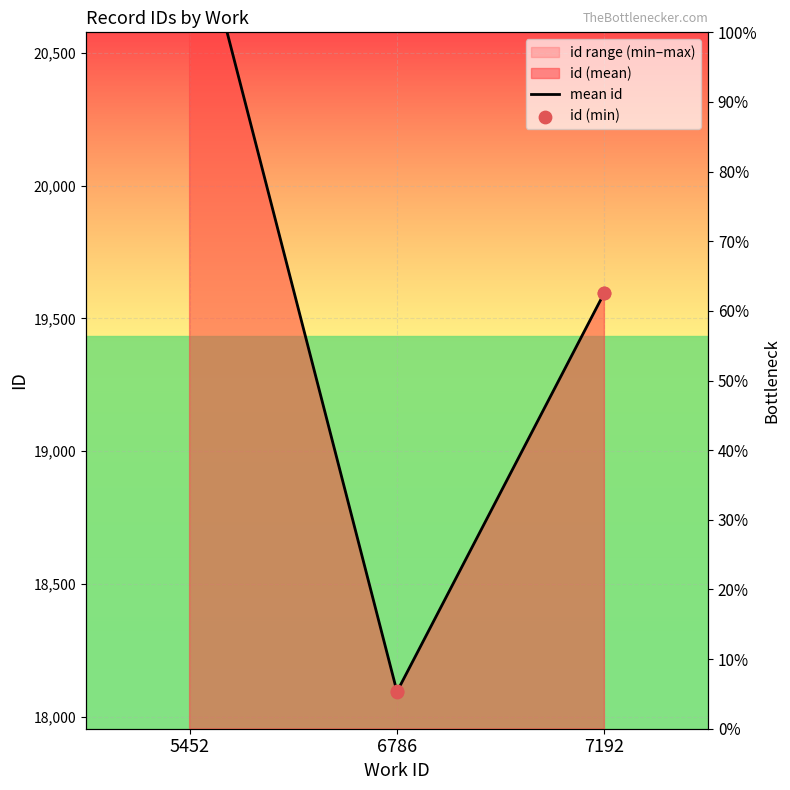

At how many categories does at least one series exceed 19903?

1